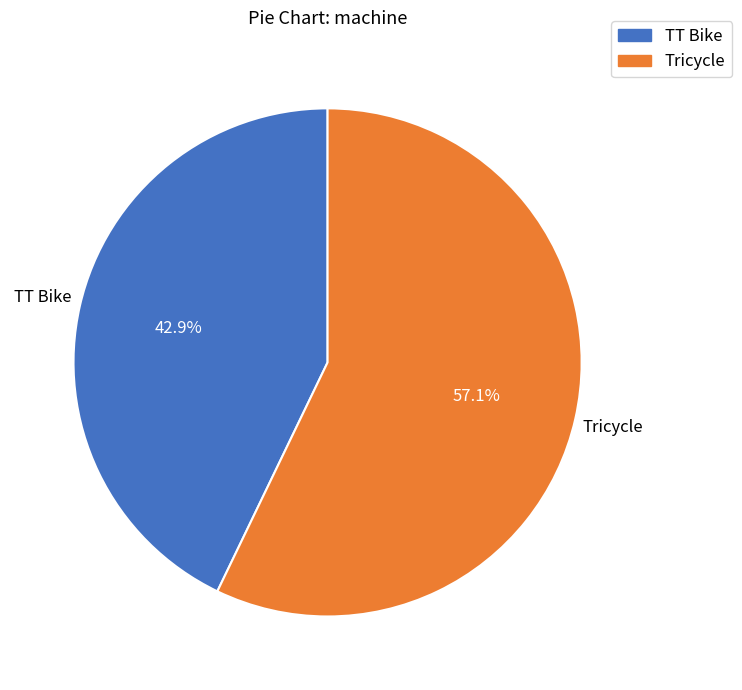

Between TT Bike and Tricycle, which is larger?

Tricycle